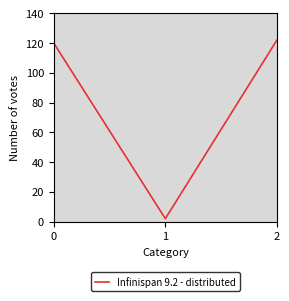

List the labels in order of value, largest first.

2, 0, 1